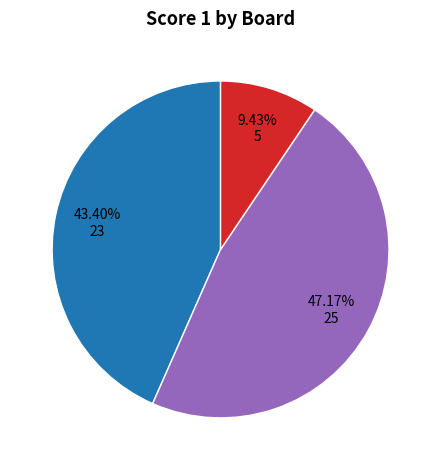

Is there a majority slice in this chart?

No